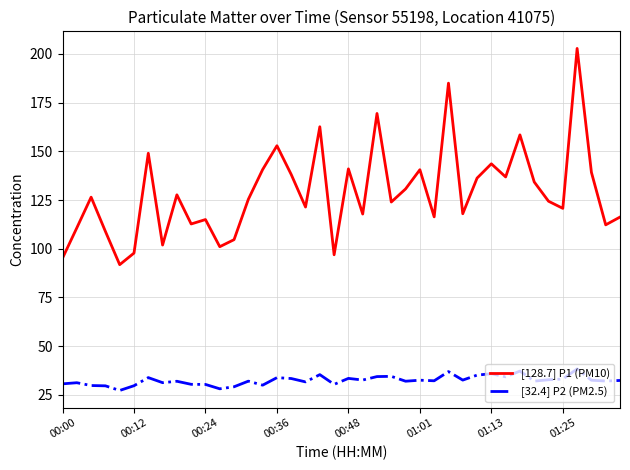

Which series has the largest range (max minus min)?

[128.7] P1 (PM10)